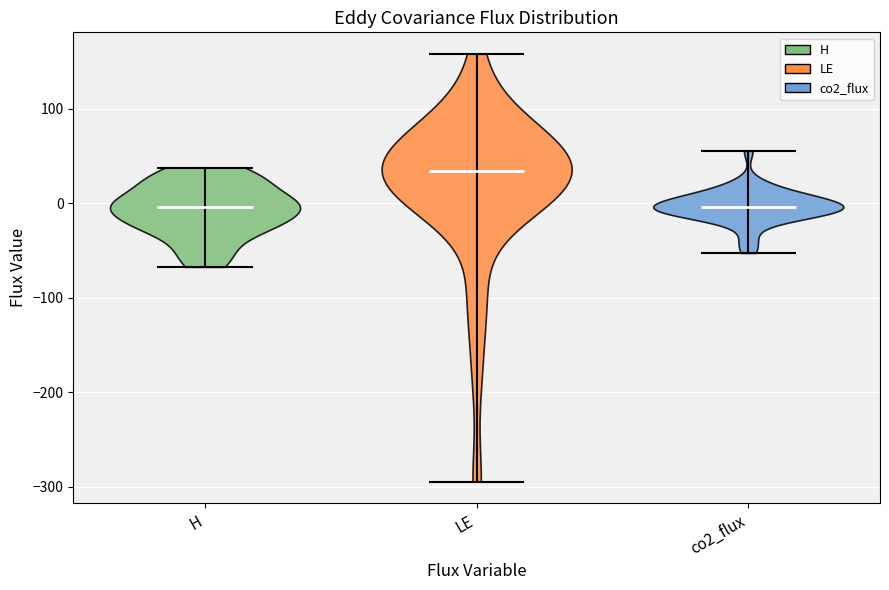

Reading left to right, read every violin against the y-axis: where its median line is, and the lowest and highest points it reaches. The values are not printed on the chart, so give them approximately, as read against the axis.

H: median line 0, lowest point -70, highest point 40
LE: median line 30, lowest point -290, highest point 160
co2_flux: median line 0, lowest point -50, highest point 60